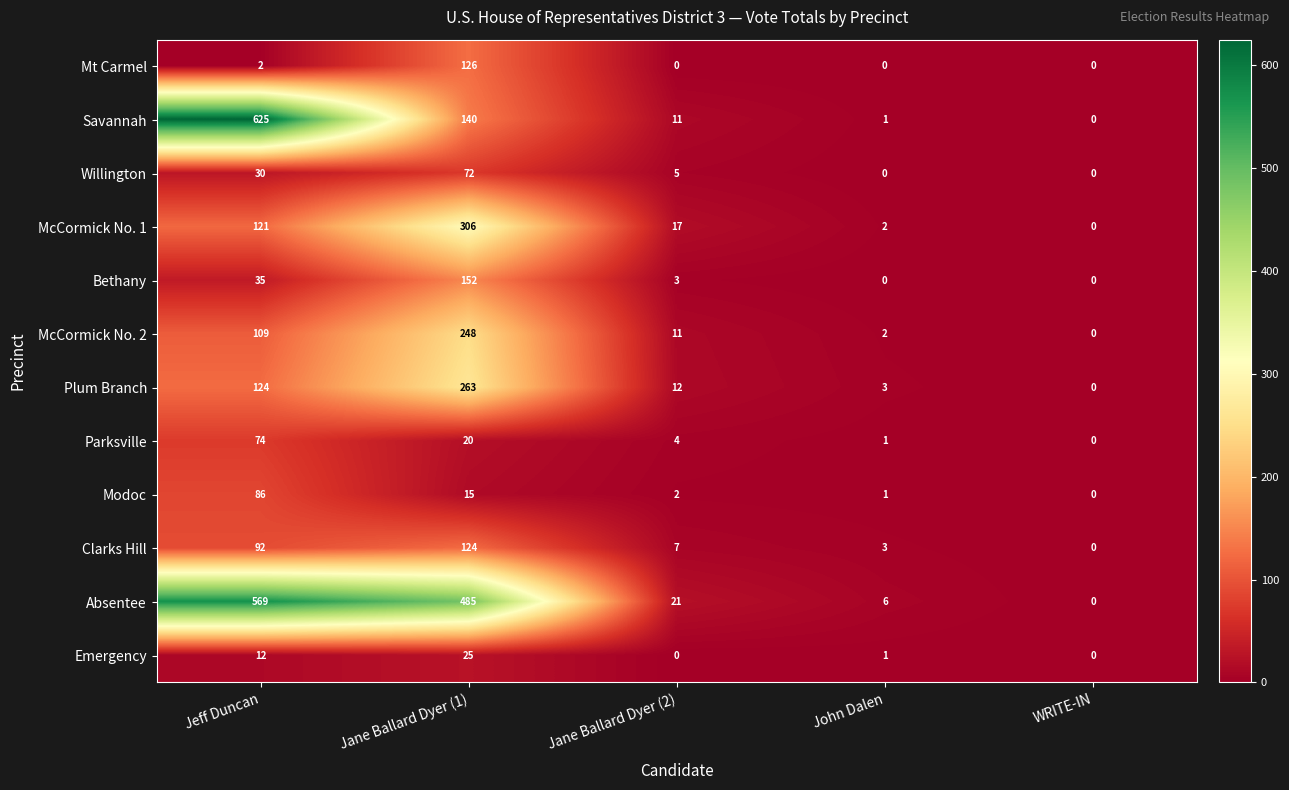

List the series in order of their peak value, lowest first.

Emergency, Willington, Parksville, Modoc, Clarks Hill, Mt Carmel, Bethany, McCormick No. 2, Plum Branch, McCormick No. 1, Absentee, Savannah